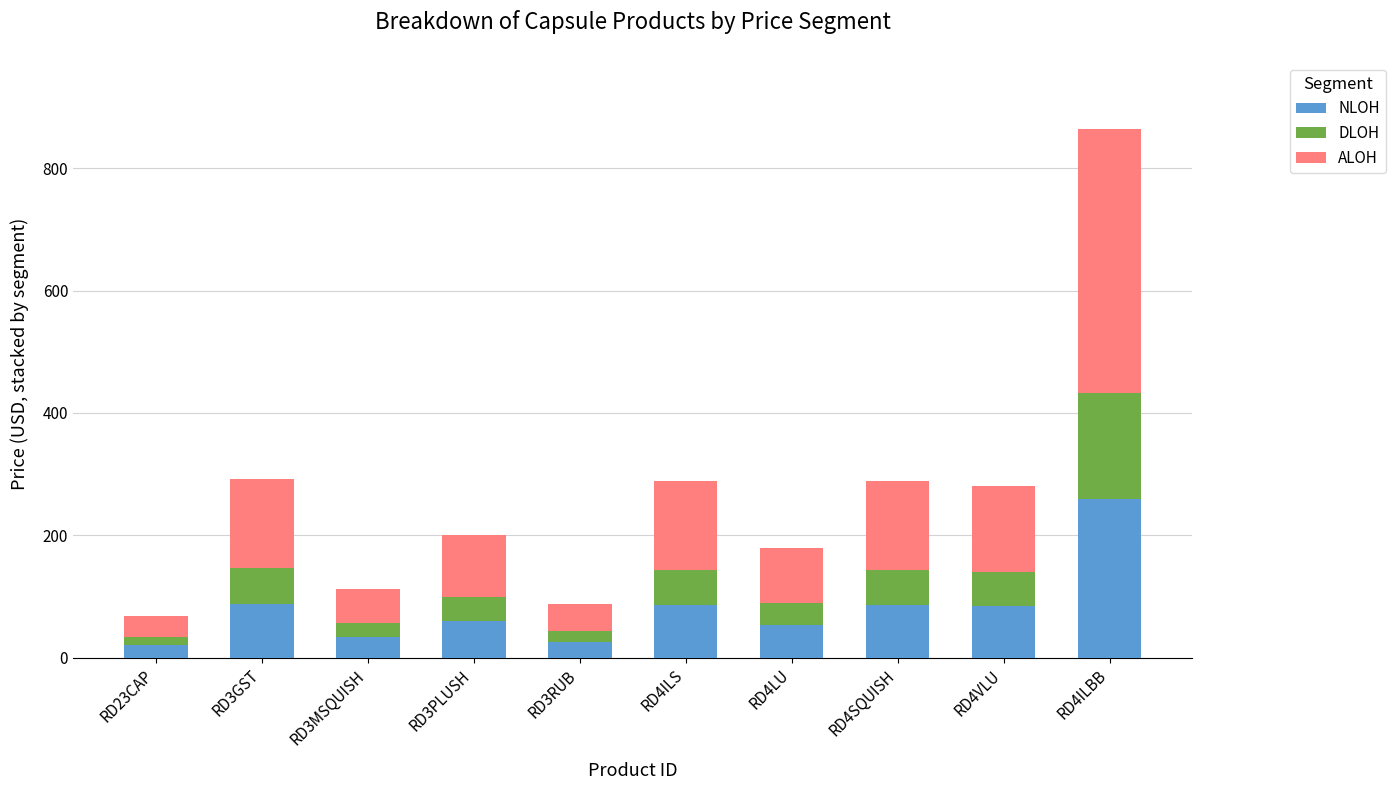

At which label does NLOH reach its peak?

RD4ILBB